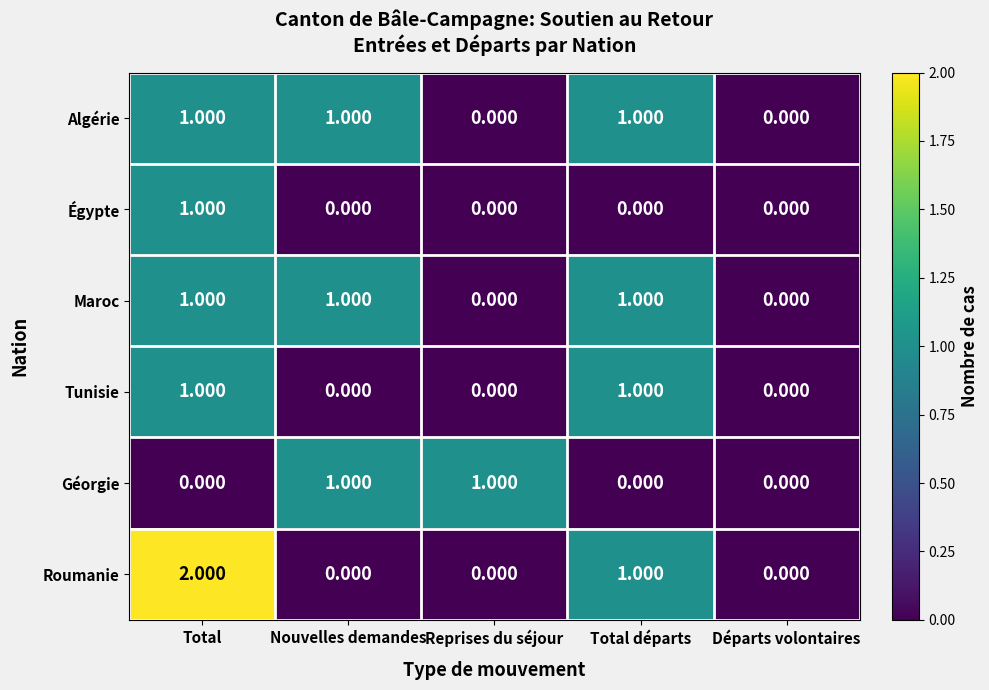

Which series has the widest spread of values?

Roumanie